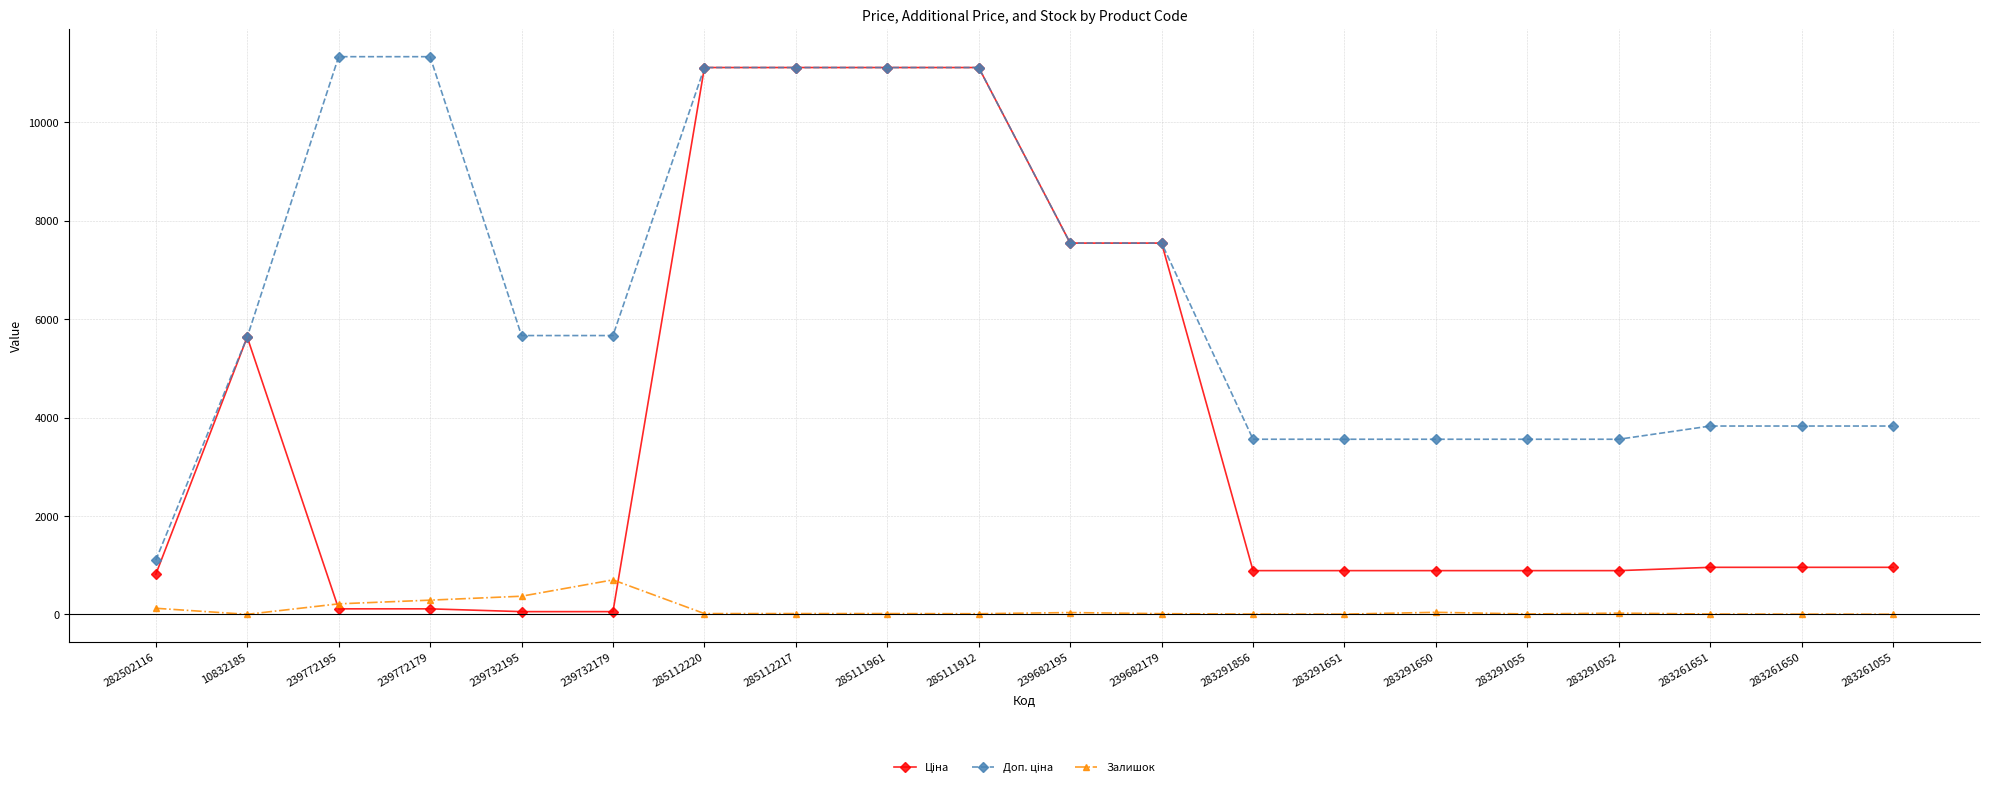

How many distinct data groups are displayed?

3